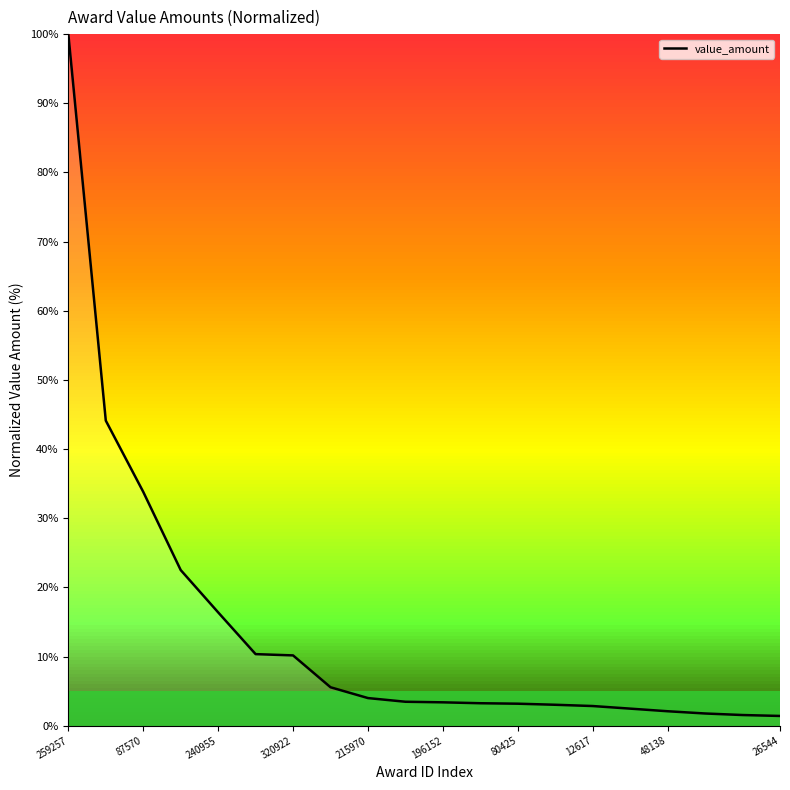

What is the greatest value displayed?

100.0